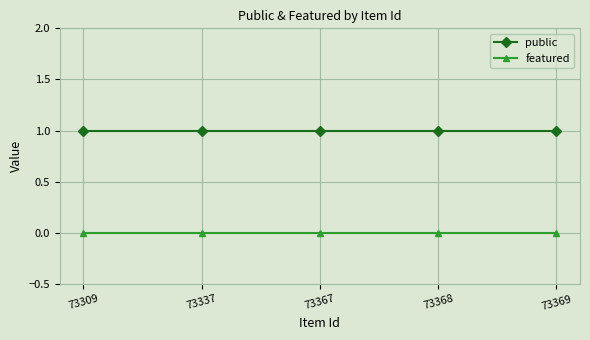

Reading left to right, list all the values displayed in this chart.

public: 73309=1	73337=1	73367=1	73368=1	73369=1
featured: 73309=0	73337=0	73367=0	73368=0	73369=0